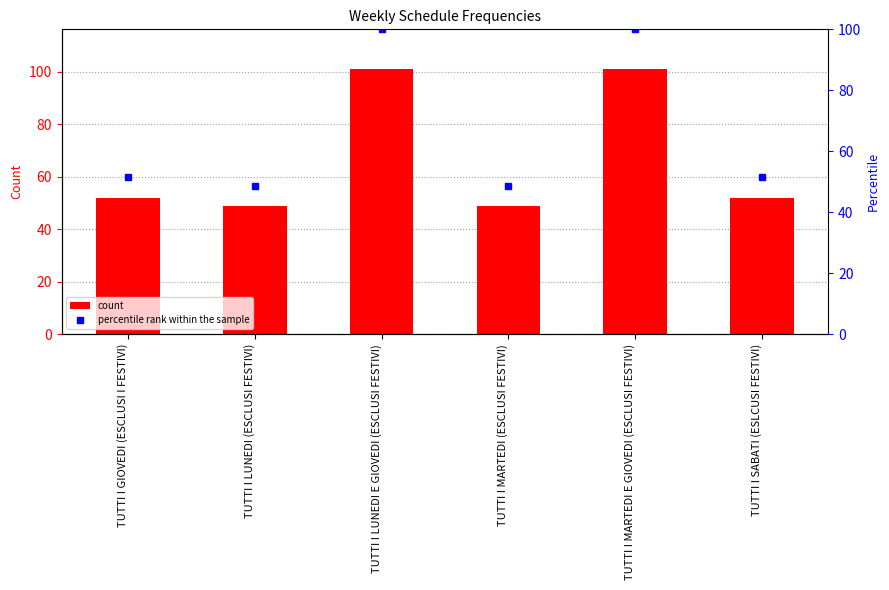

What are all the series names shown in the legend?

count, percentile rank within the sample